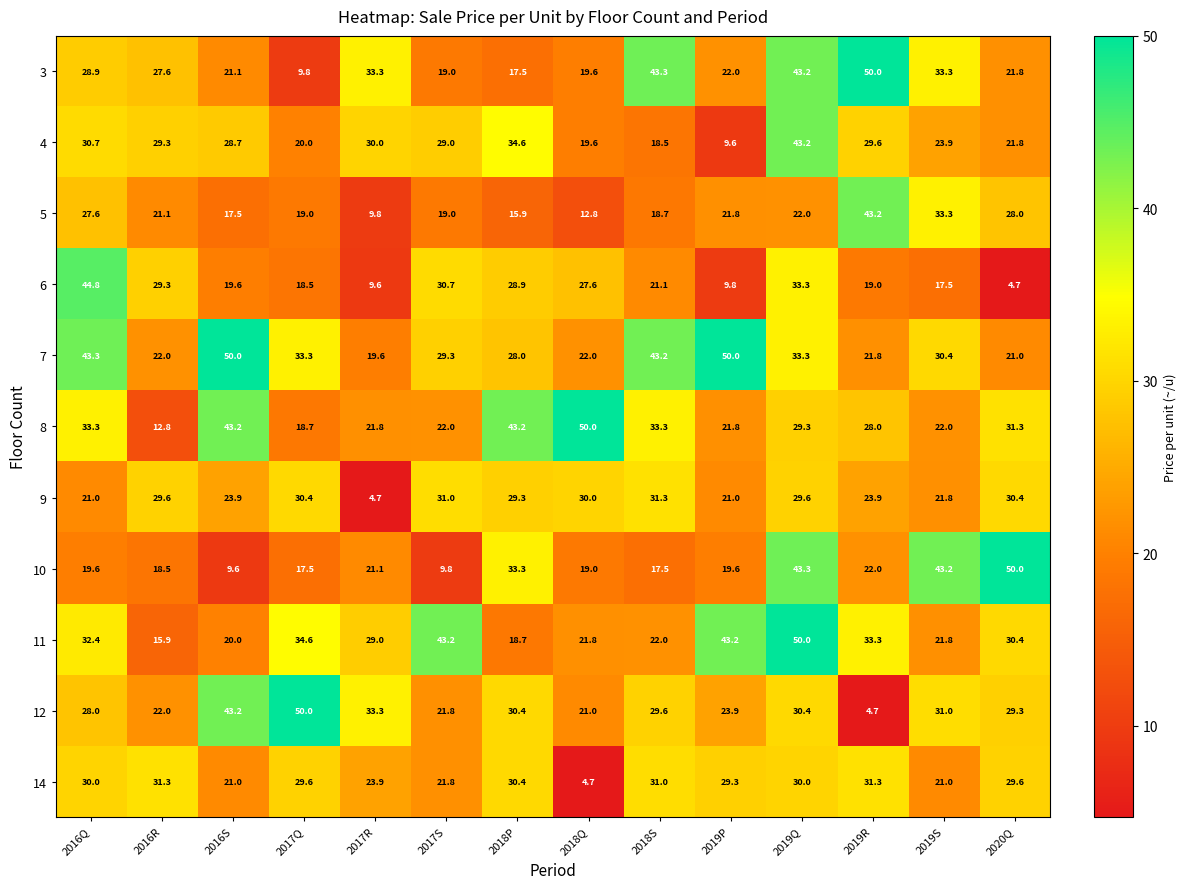

Where is 8 nearest to the value 31?

2020Q